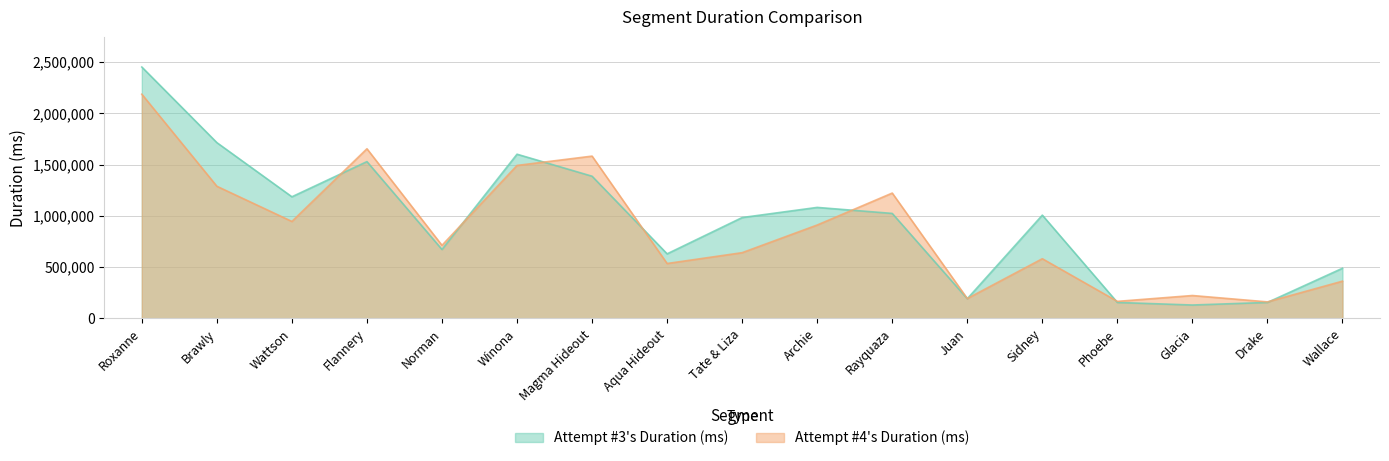

Is the value of Attempt #3's Duration (ms) at Drake greater than the value of Attempt #4's Duration (ms) at Brawly?

No